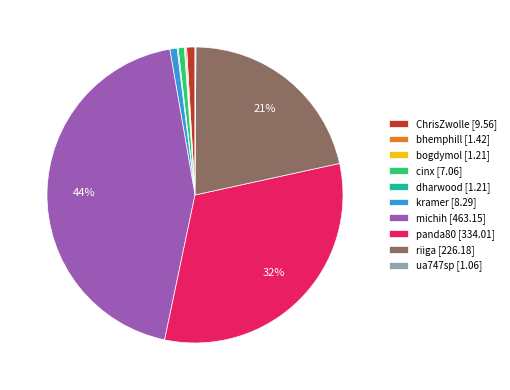

Is there any slice that represents more than half of the pie?

No